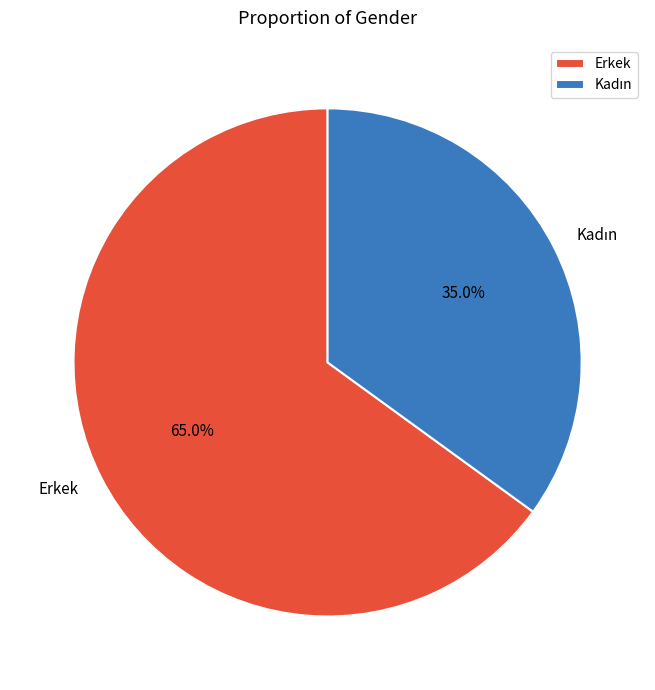

How much of the chart is everything except Erkek?

35.0%